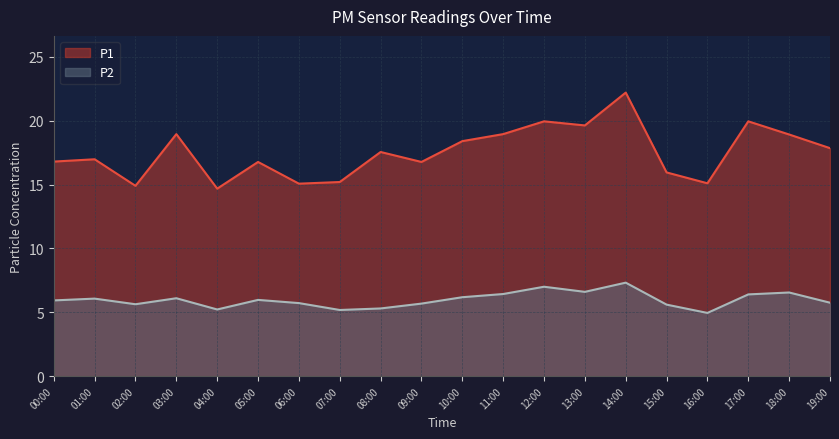

True or false: P1 and P2 cross at least once.

False